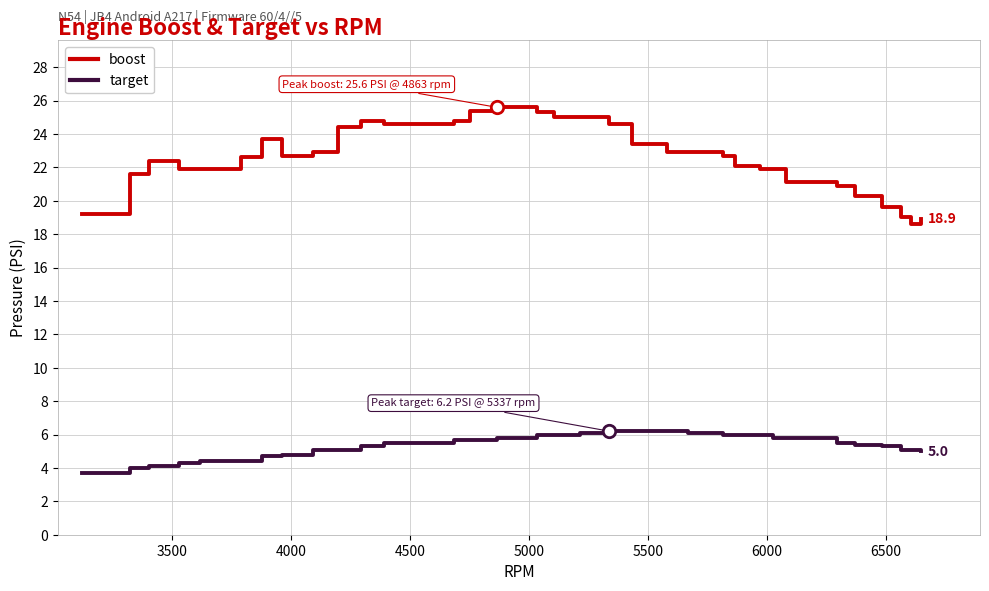

Which series has the largest range (max minus min)?

boost